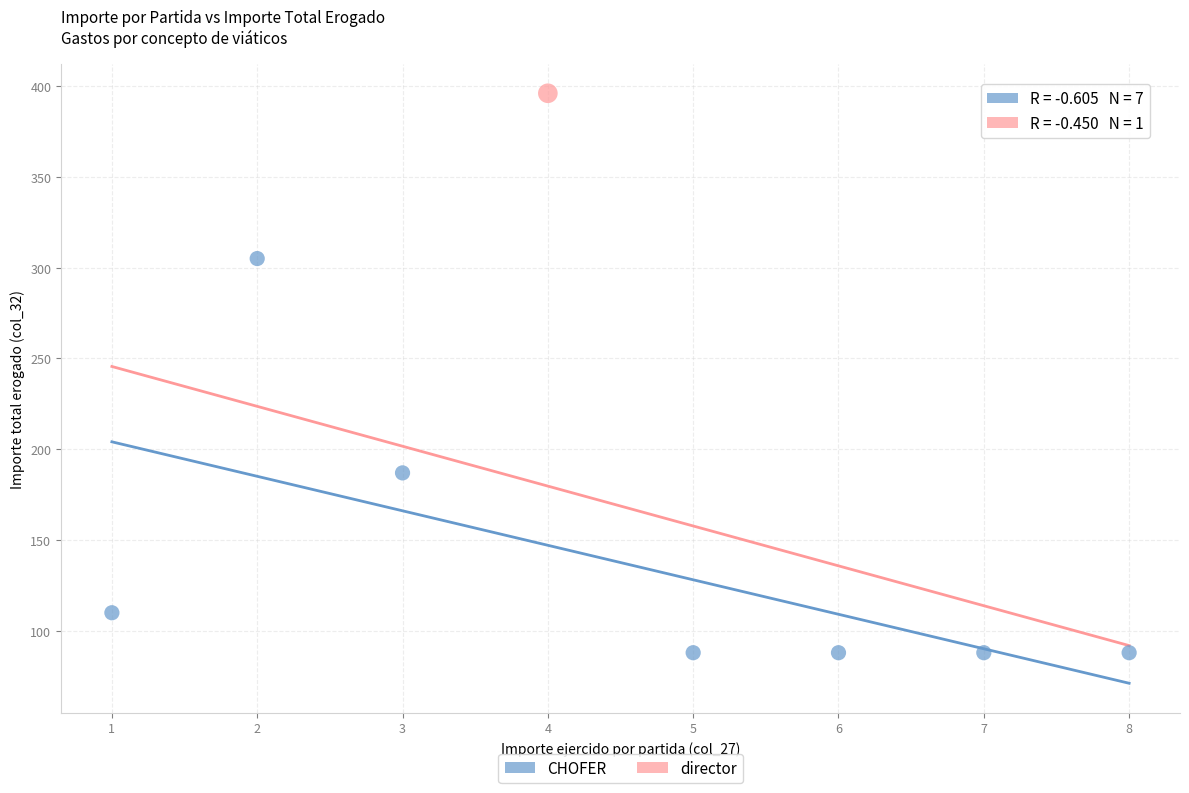

What are all the series names shown in the legend?

CHOFER, director